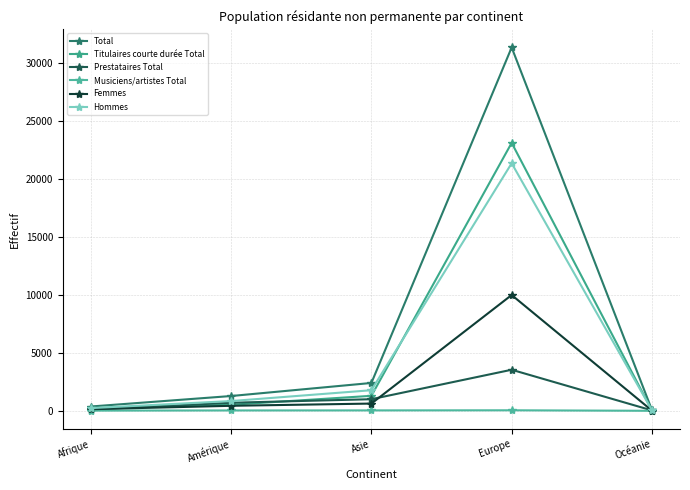

Does the chart display data point markers on the line(s)?

Yes